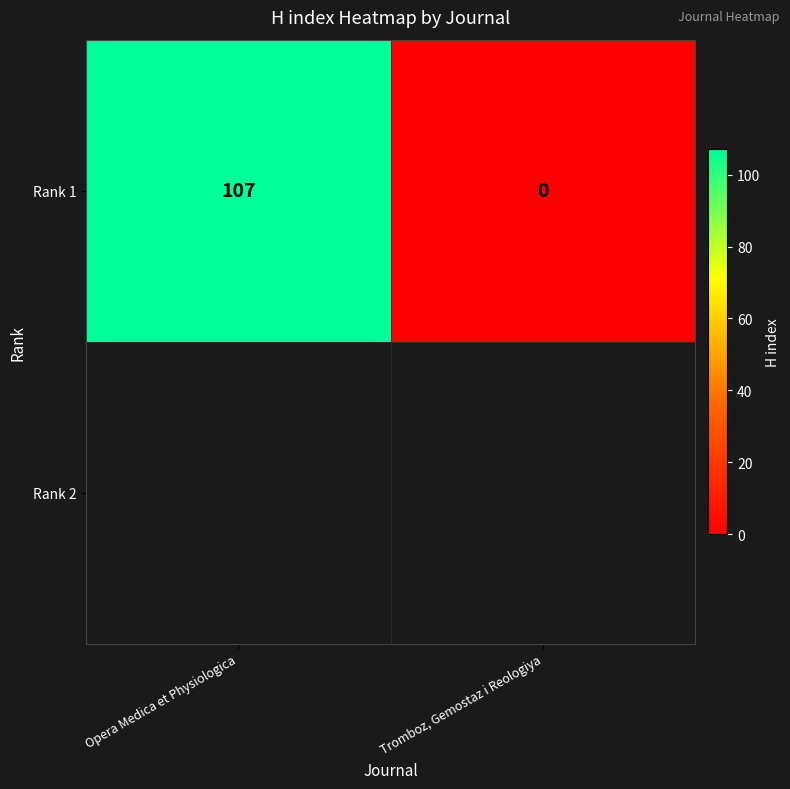

Between Tromboz, Gemostaz i Reologiya and Opera Medica et Physiologica, which is larger?

Opera Medica et Physiologica